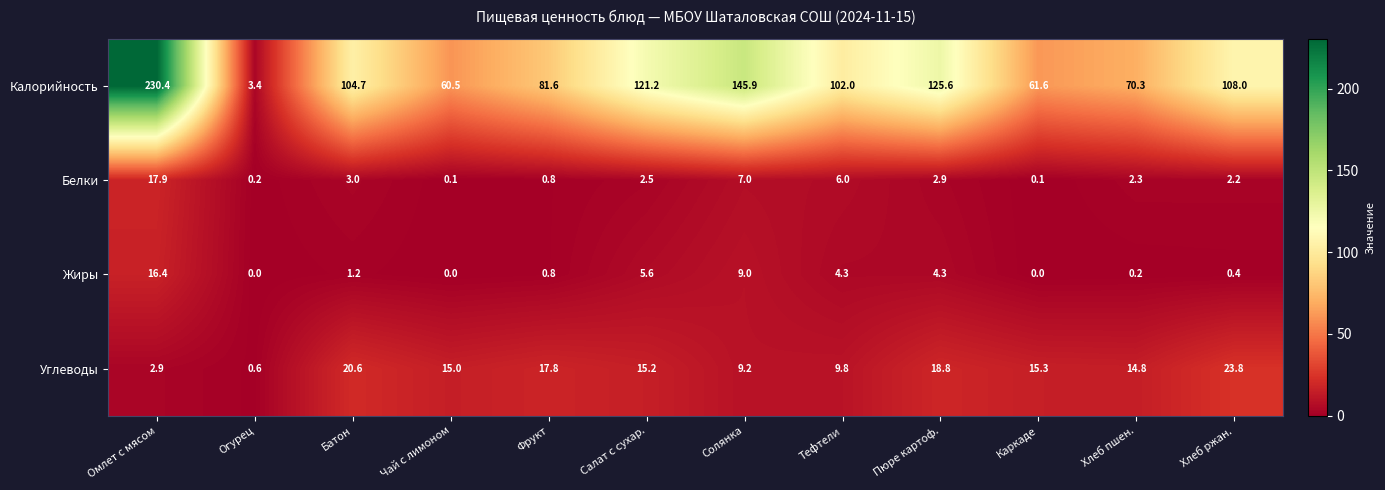

Which label corresponds to the largest value in the chart?

Омлет с мясом